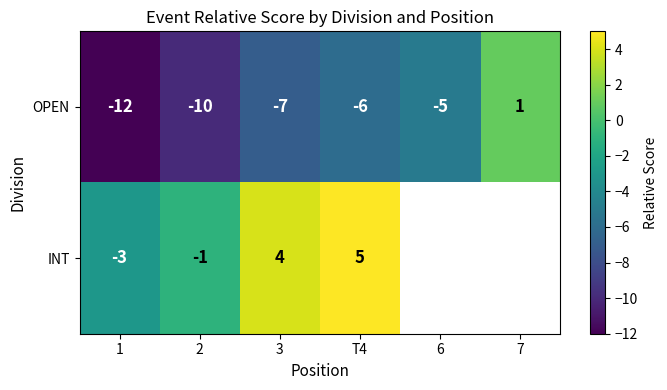

How many data points does each series have?

6